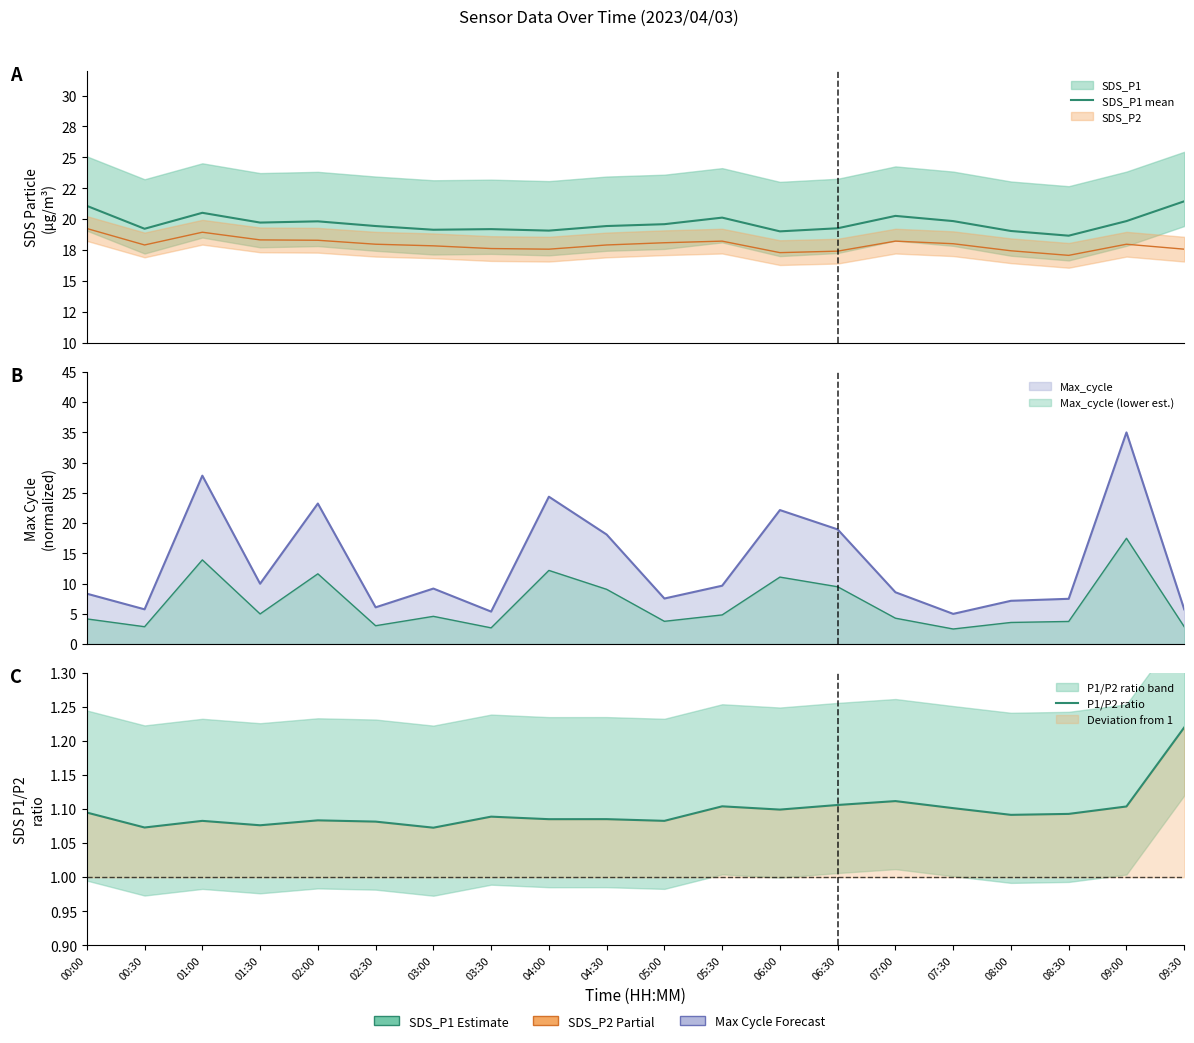

How many lines are shown in the chart?

2